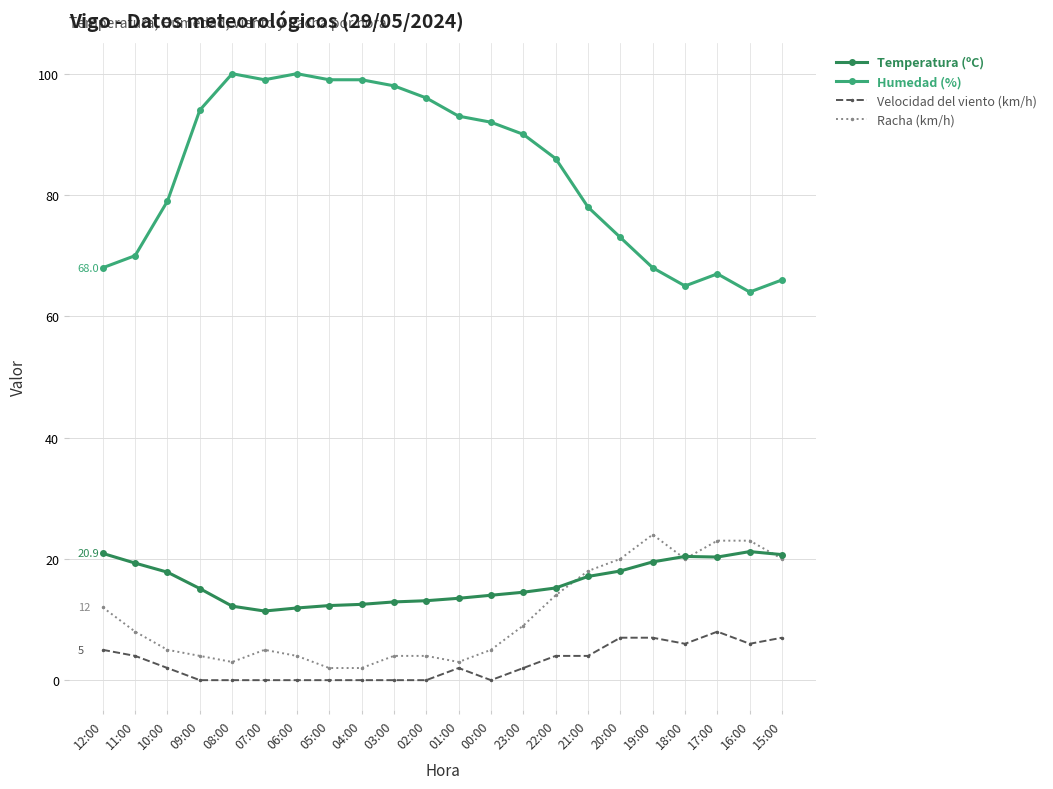

True or false: Temperatura (ºC) has a value of 3.4 at 02:00.

False